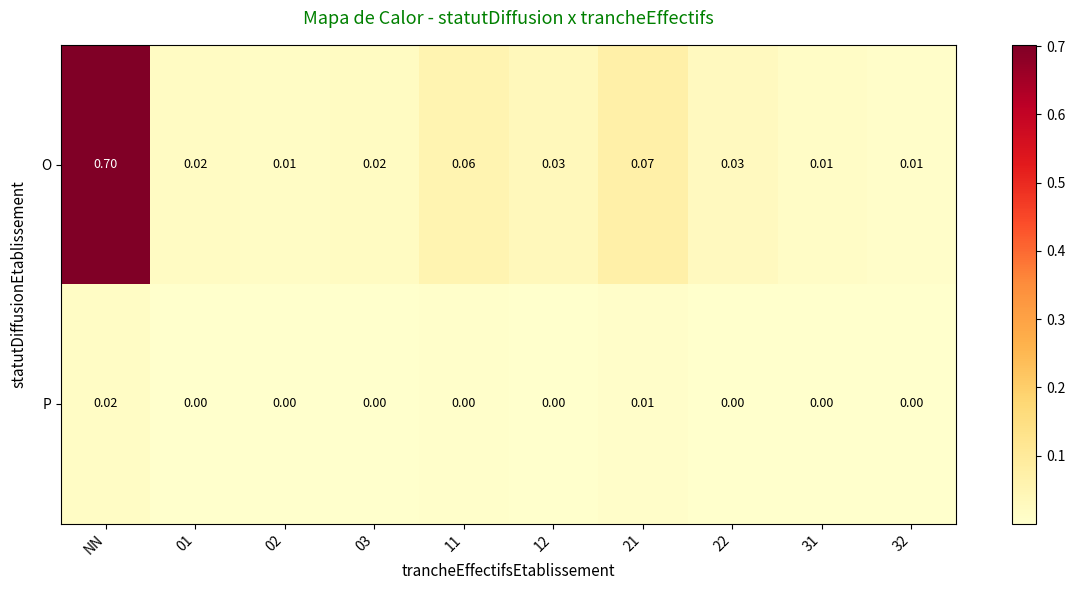

How many distinct data groups are displayed?

2